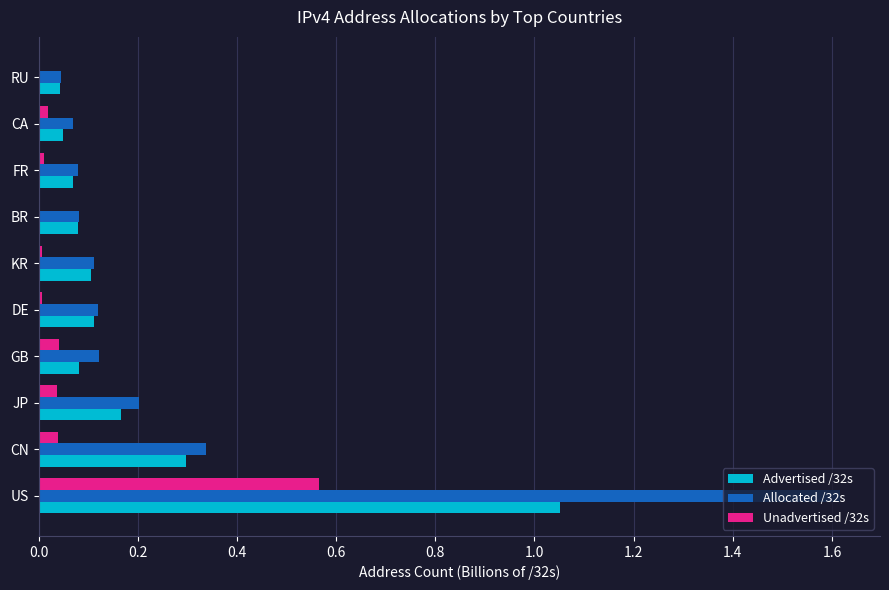

Is the value of Allocated /32s at BR greater than the value of Unadvertised /32s at CA?

Yes